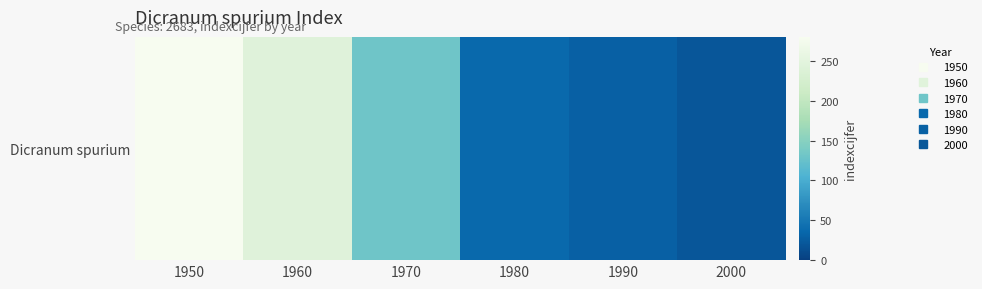

Is it true that the value at 2000 is 20?

True